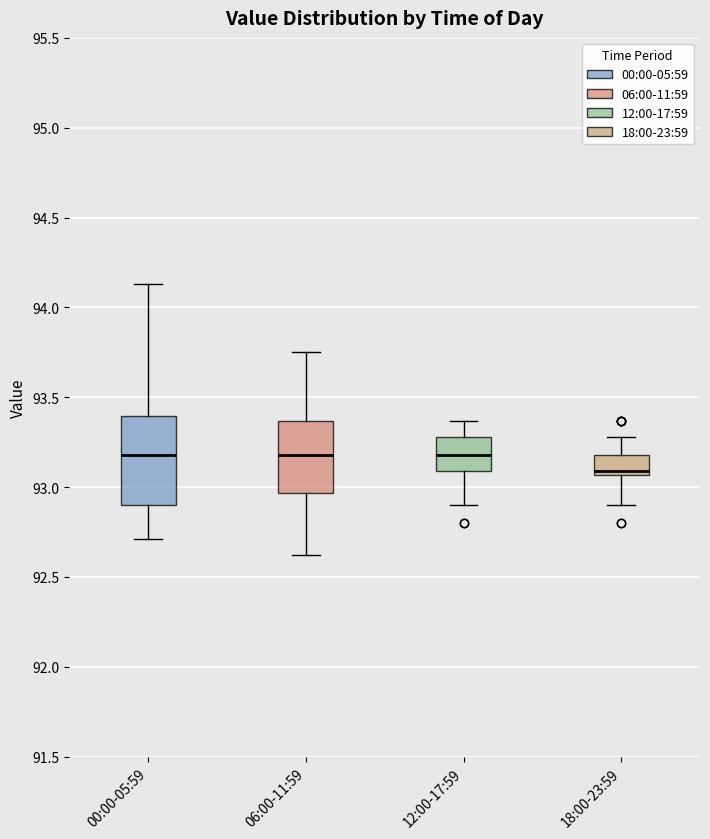

Reading left to right, transcribe this box plot: for each box, give where its median line is, the range the box spans, and where its two whiskers end, as read against the y-axis. The values are not printed on the chart, so give them approximately, as read against the axis.

00:00-05:59: median 93.20, box 92.90 to 93.40, whiskers 92.70 to 94.15
06:00-11:59: median 93.20, box 92.95 to 93.35, whiskers 92.60 to 93.75
12:00-17:59: median 93.20, box 93.10 to 93.30, whiskers 92.90 to 93.35
18:00-23:59: median 93.10, box 93.05 to 93.20, whiskers 92.90 to 93.30